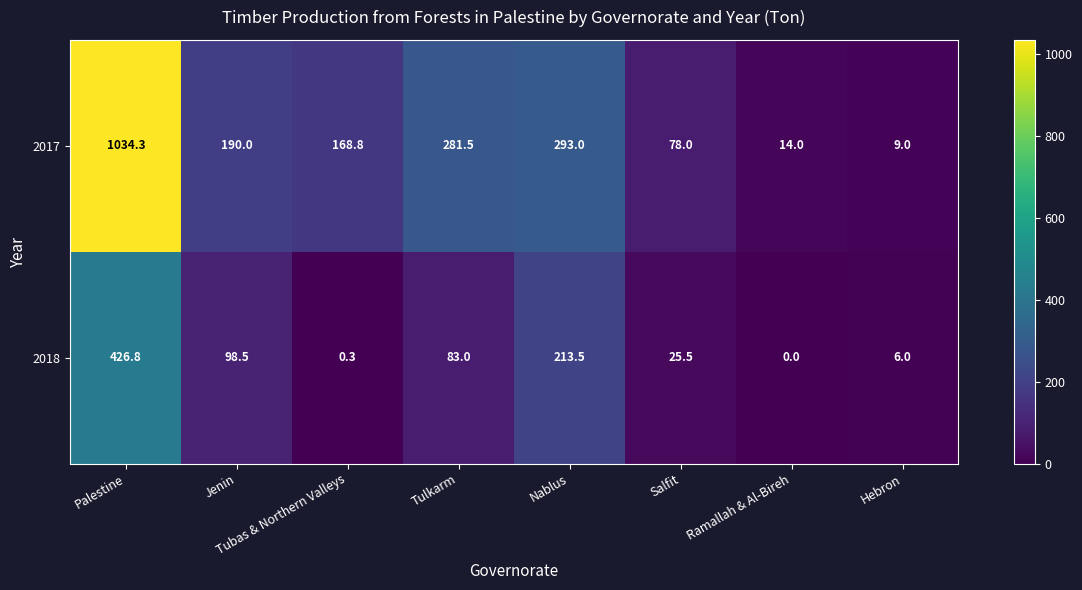

Count the number of data series in this chart.

2